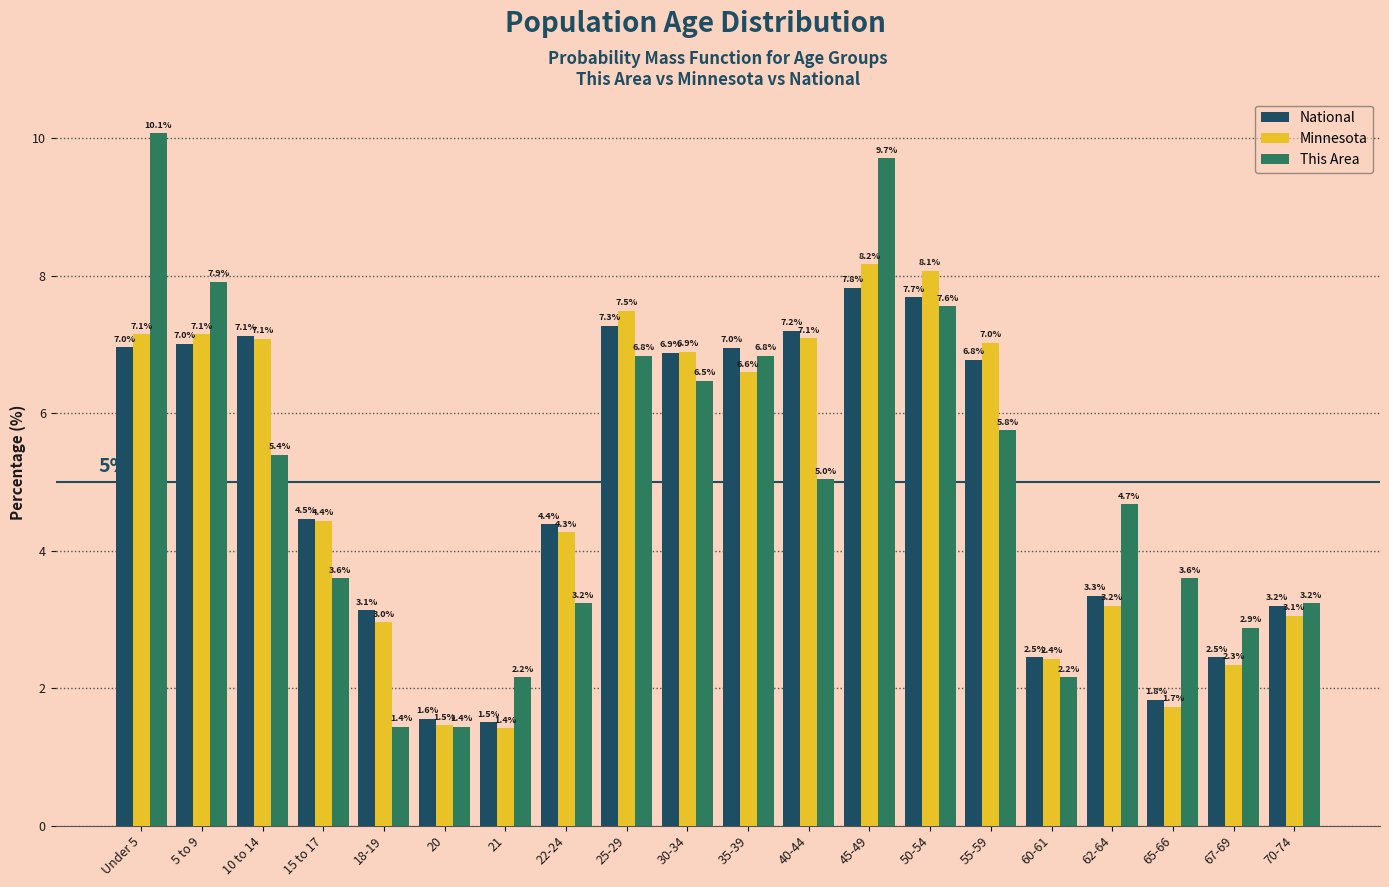

Reading right to left, transcribe all the data shown in this chart.

National: 3.2	2.5	1.8	3.3	2.5	6.8	7.7	7.8	7.2	7.0	6.9	7.3	4.4	1.5	1.6	3.1	4.5	7.1	7.0	7.0
Minnesota: 3.1	2.3	1.7	3.2	2.4	7.0	8.1	8.2	7.1	6.6	6.9	7.5	4.3	1.4	1.5	3.0	4.4	7.1	7.1	7.1
This Area: 3.2	2.9	3.6	4.7	2.2	5.8	7.6	9.7	5.0	6.8	6.5	6.8	3.2	2.2	1.4	1.4	3.6	5.4	7.9	10.1